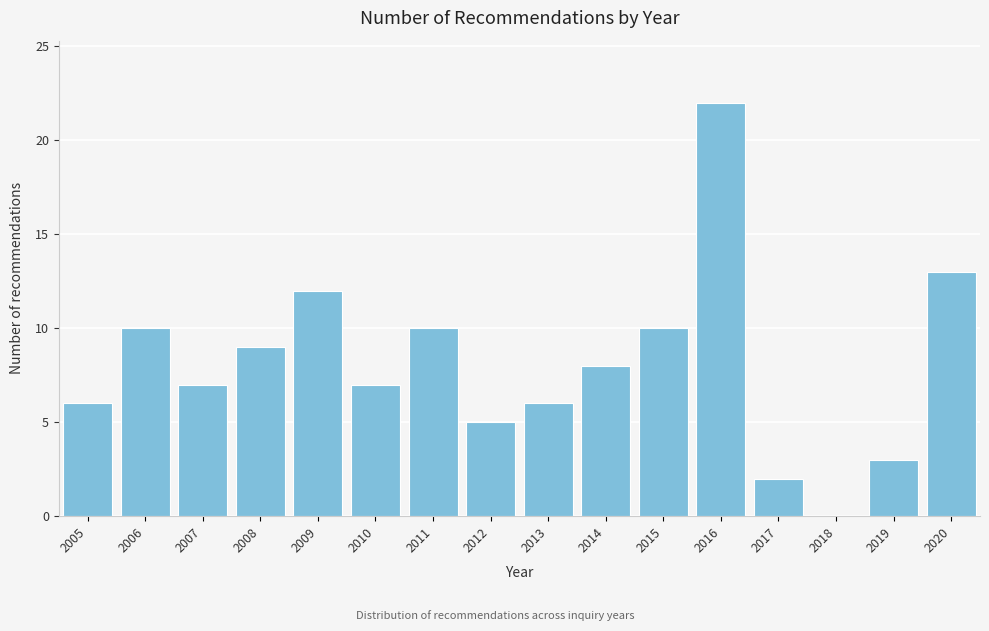

Reading left to right, what are all the values shown in this chart?

2005=6	2006=10	2007=7	2008=9	2009=12	2010=7	2011=10	2012=5	2013=6	2014=8	2015=10	2016=22	2017=2	2018=0	2019=3	2020=13